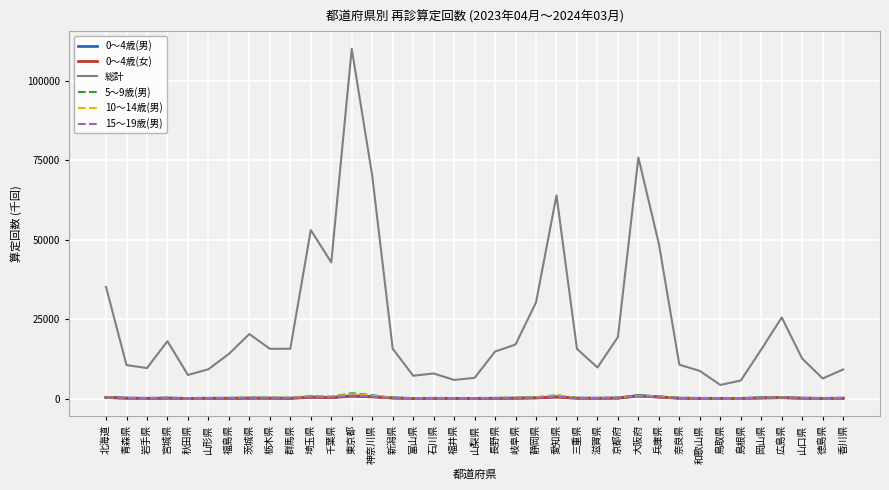

Which series has the widest spread of values?

総計